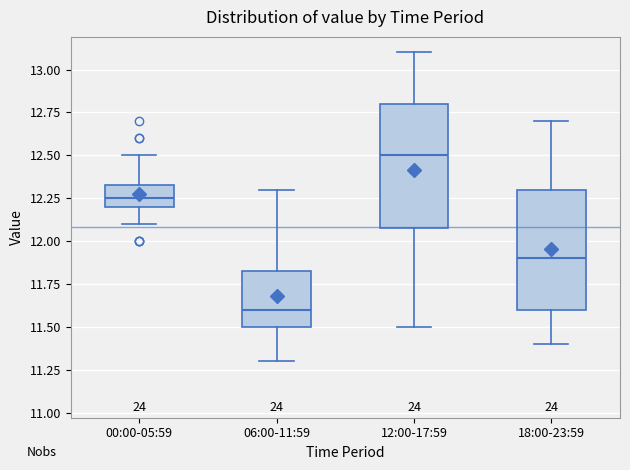

Where is the upper edge of the box for 00:00-05:59 on the y-axis? The values are not printed on the chart, so give them approximately, as read against the axis.

12.35